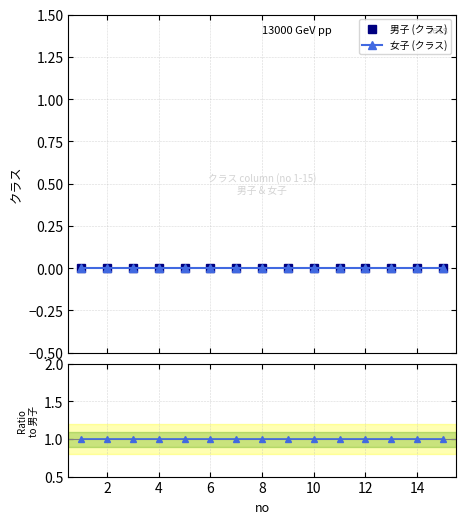

True or false: 男子 (クラス) and 女子 (クラス) intersect in this chart.

False